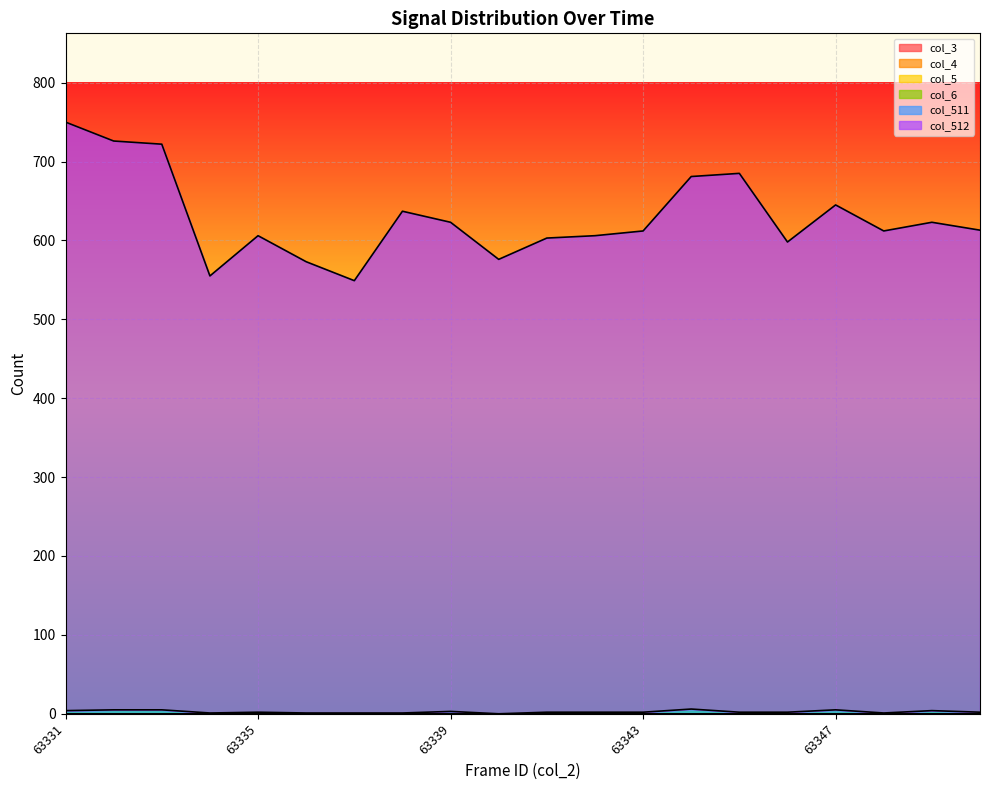

How many data points does each series have?

20